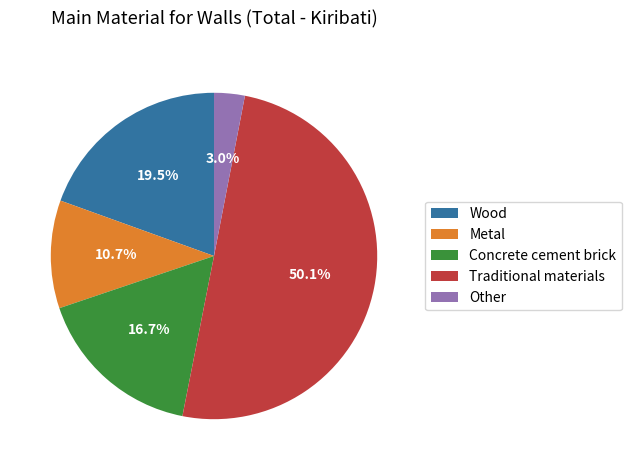

Count the number of slices in the pie.

5